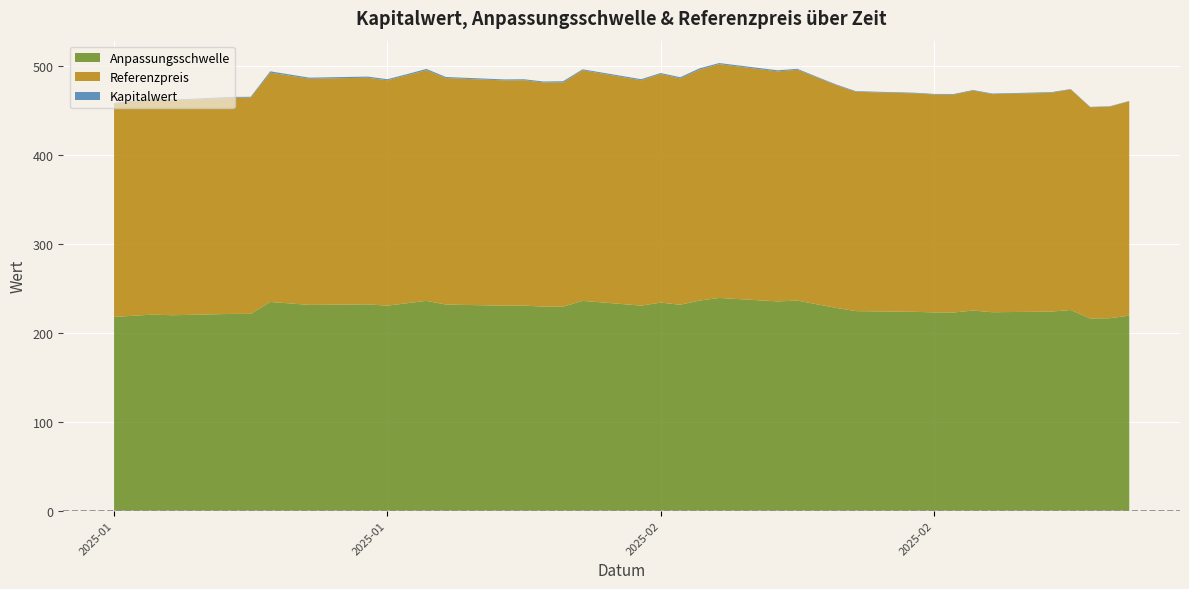

Reading left to right, list all the values displayed in this chart.

Anpassungsschwelle: 2025-03-07=219.5	2025-03-06=216.6	2025-03-05=216.3	2025-03-04=225.9	2025-03-03=224.0	2025-02-28=223.3	2025-02-27=225.2	2025-02-26=223.0	2025-02-25=223.1	2025-02-24=223.8	2025-02-21=224.6	2025-02-20=228.1	2025-02-19=232.2	2025-02-18=236.4	2025-02-17=235.5	2025-02-14=239.4	2025-02-13=236.5	2025-02-12=231.8	2025-02-11=234.1	2025-02-10=230.8	2025-02-07=236.1	2025-02-06=229.6	2025-02-05=229.6	2025-02-04=230.8	2025-02-03=230.7	2025-01-31=232.0	2025-01-30=236.1	2025-01-29=233.4	2025-01-28=230.8	2025-01-27=232.1	2025-01-24=231.6	2025-01-22=234.9	2025-01-21=221.5	2025-01-20=221.4	2025-01-17=219.9	2025-01-16=220.6	2025-01-15=219.4	2025-01-14=218.0
Referenzpreis: 2025-03-07=241.2	2025-03-06=238.0	2025-03-05=237.7	2025-03-04=248.2	2025-03-03=246.2	2025-02-28=245.4	2025-02-27=247.5	2025-02-26=245.1	2025-02-25=245.2	2025-02-24=245.9	2025-02-21=246.8	2025-02-20=250.7	2025-02-19=255.2	2025-02-18=259.8	2025-02-17=258.8	2025-02-14=263.1	2025-02-13=259.9	2025-02-12=254.7	2025-02-11=257.3	2025-02-10=253.6	2025-02-07=259.5	2025-02-06=252.3	2025-02-05=252.3	2025-02-04=253.6	2025-02-03=253.5	2025-01-31=254.9	2025-01-30=259.5	2025-01-29=256.5	2025-01-28=253.6	2025-01-27=255.1	2025-01-24=254.5	2025-01-22=258.1	2025-01-21=243.4	2025-01-20=243.3	2025-01-17=241.7	2025-01-16=242.4	2025-01-15=241.1	2025-01-14=240.0
Kapitalwert: 2025-03-07=0.4	2025-03-06=0.5	2025-03-05=0.4	2025-03-04=0.4	2025-03-03=0.7	2025-02-28=0.7	2025-02-27=0.7	2025-02-26=0.7	2025-02-25=0.7	2025-02-24=0.7	2025-02-21=0.7	2025-02-20=0.7	2025-02-19=0.9	2025-02-18=1.0	2025-02-17=1.3	2025-02-14=1.2	2025-02-13=1.5	2025-02-12=1.3	2025-02-11=1.1	2025-02-10=1.2	2025-02-07=1.1	2025-02-06=1.4	2025-02-05=1.1	2025-02-04=1.1	2025-02-03=1.1	2025-01-31=1.2	2025-01-30=1.5	2025-01-29=1.3	2025-01-28=1.2	2025-01-27=1.3	2025-01-24=1.2	2025-01-22=1.4	2025-01-21=0.9	2025-01-20=0.9	2025-01-17=0.8	2025-01-16=0.9	2025-01-15=0.8	2025-01-14=0.8